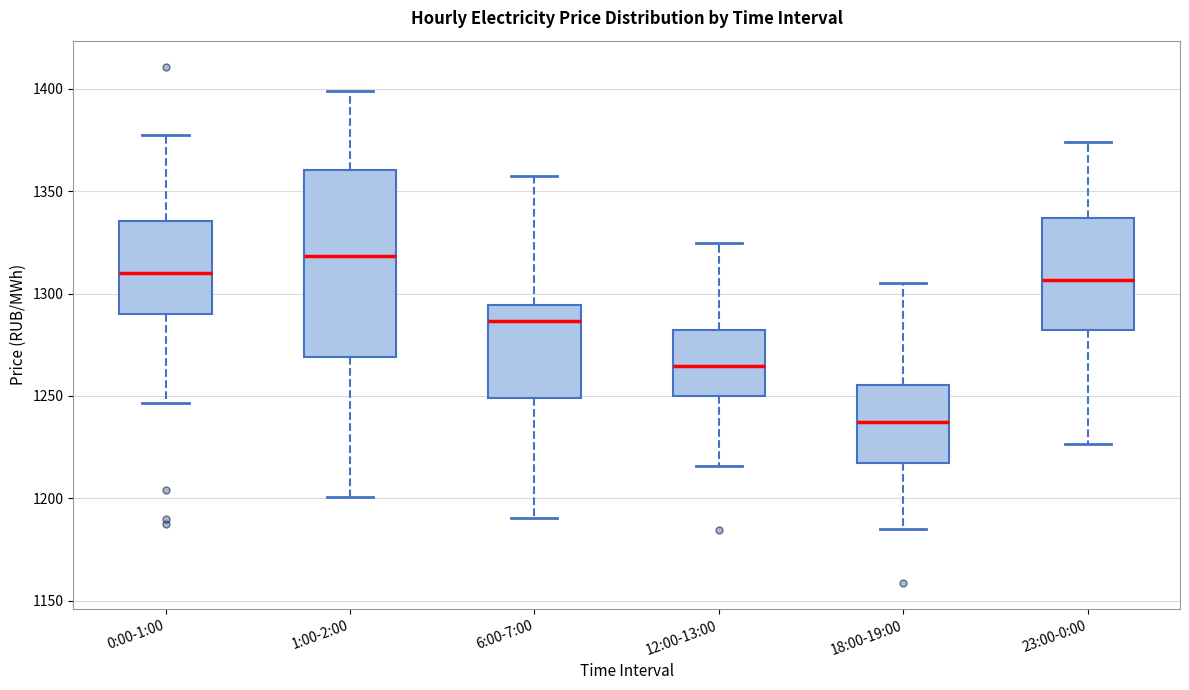

Reading left to right, read every box against the y-axis: the position of its median line, the range the box covers, and the ends of its whiskers. The values are not printed on the chart, so give them approximately, as read against the axis.

0:00-1:00: median 1310, box 1290 to 1335, whiskers 1245 to 1375
1:00-2:00: median 1320, box 1270 to 1360, whiskers 1200 to 1400
6:00-7:00: median 1285, box 1250 to 1295, whiskers 1190 to 1360
12:00-13:00: median 1265, box 1250 to 1280, whiskers 1215 to 1325
18:00-19:00: median 1235, box 1215 to 1255, whiskers 1185 to 1305
23:00-0:00: median 1305, box 1280 to 1335, whiskers 1225 to 1375